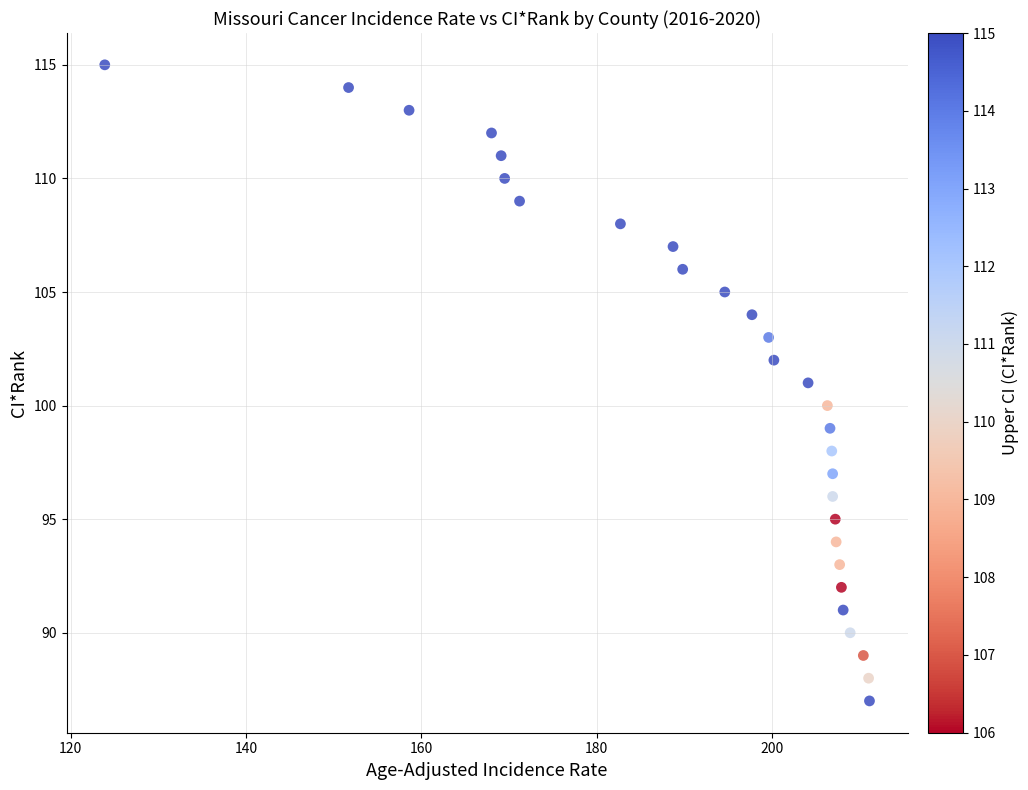

What is the range of Y values (max minus min)?

28